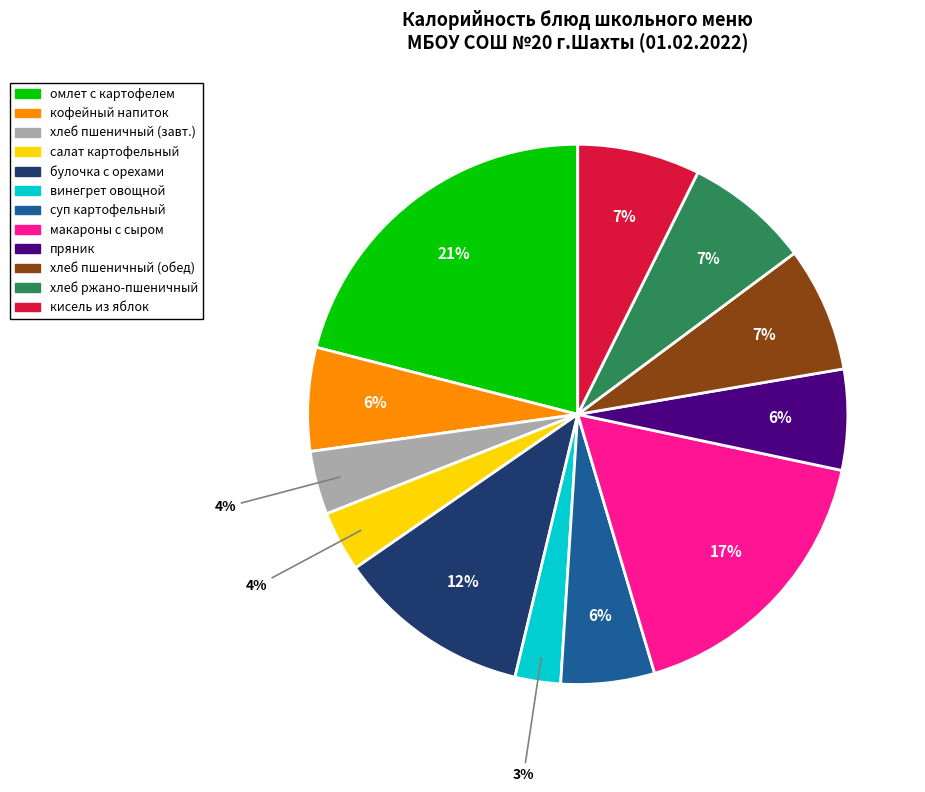

To the nearest percent, what is the difference between the largest and smallest slice percentages?

18%